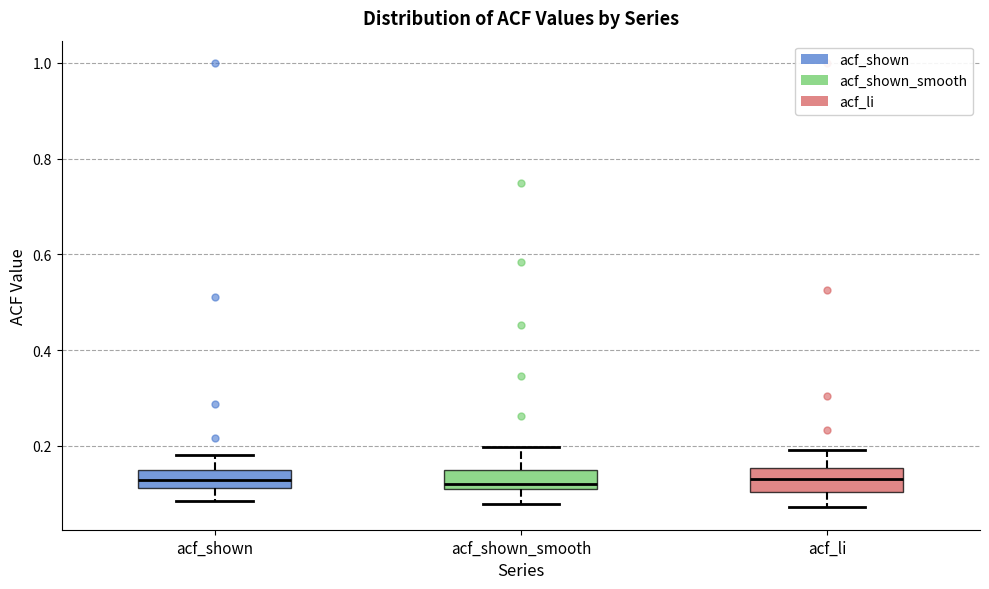

Reading left to right, transcribe this box plot: for each box, give where its median line is, the range the box spans, and where its two whiskers end, as read against the y-axis. The values are not printed on the chart, so give them approximately, as read against the axis.

acf_shown: median 0.12 (inside the box), box 0.12 to 0.14, whiskers 0.08 to 0.18
acf_shown_smooth: median 0.12, box 0.10 to 0.14, whiskers 0.08 to 0.20
acf_li: median 0.12, box 0.10 to 0.16, whiskers 0.08 to 0.20